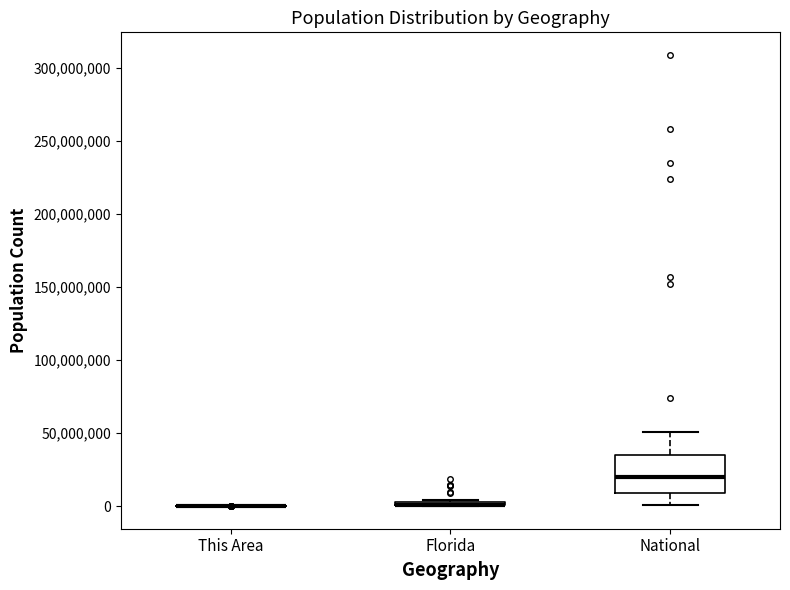

Comparing the boxes themselves (not the whiskers), which one is the tallest?

National